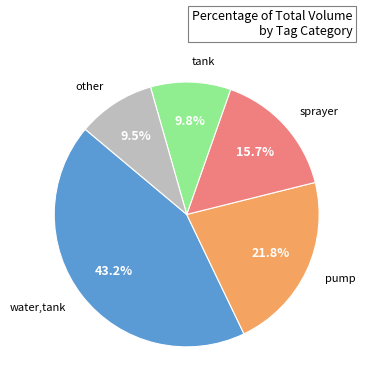

Which has a higher value, water,tank or sprayer?

water,tank